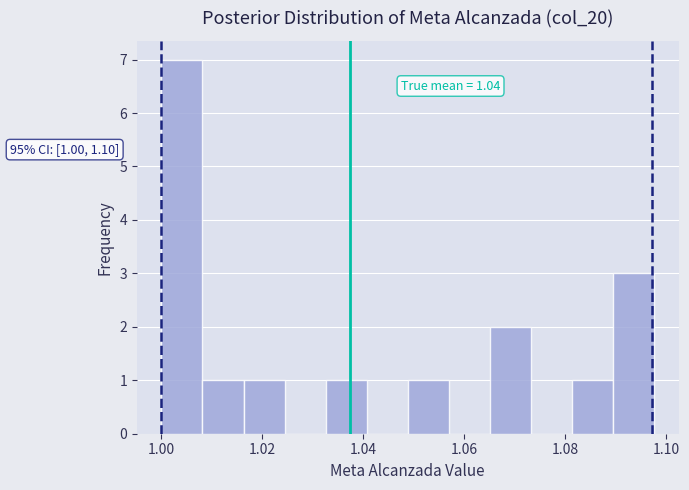

Which range on the x-axis has the tallest bar?

1.000 to 1.008